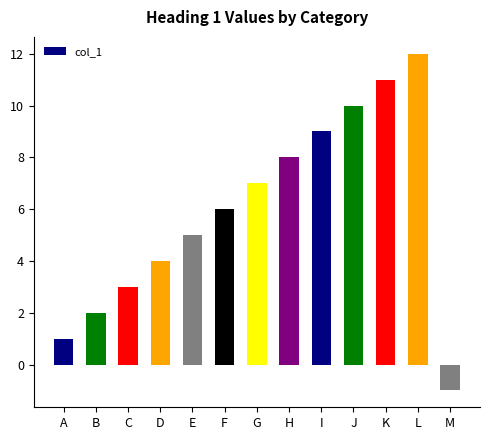

Are the bars horizontal?

No